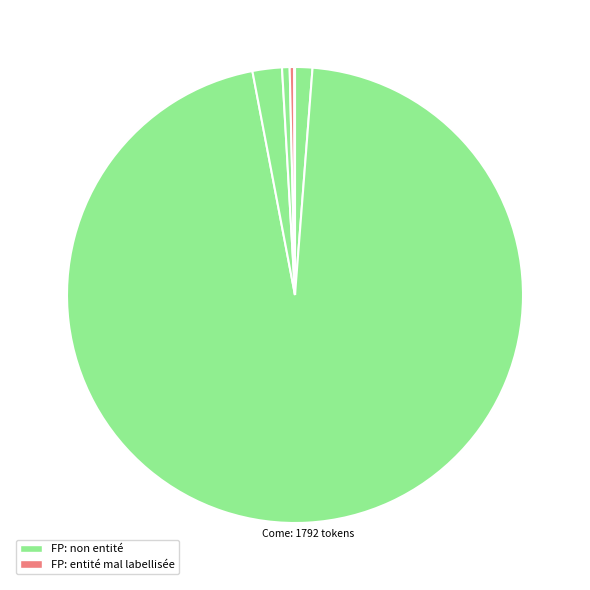

To the nearest percent, what is the difference between the largest and smallest slice percentages?

96%